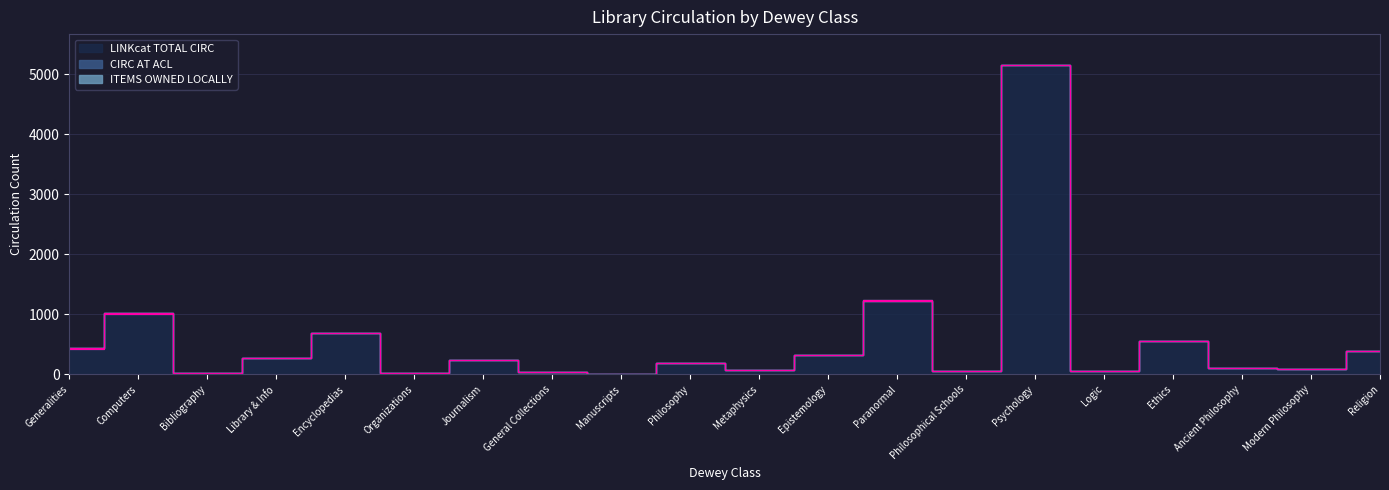

Where is ITEMS OWNED LOCALLY nearest to the value 3?

Computers